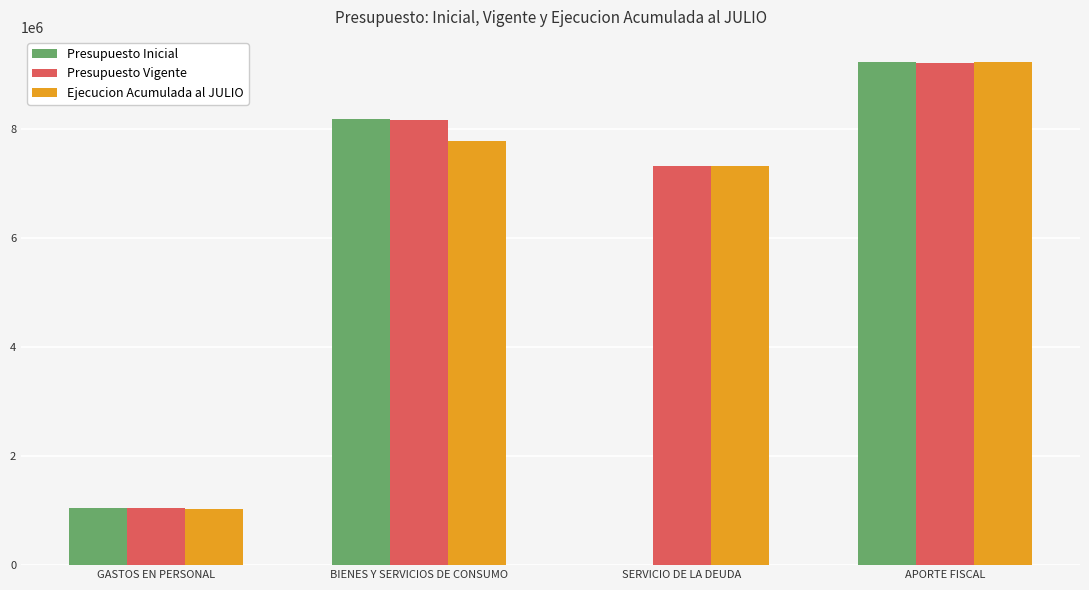

Reading left to right, what are all the values shown in this chart?

Presupuesto Inicial: 1044186	8176941	0	9221127
Presupuesto Vigente: 1044186	8161002	7320210	9205188
Ejecucion Acumulada al JULIO: 1023065	7782016	7319095	9221128